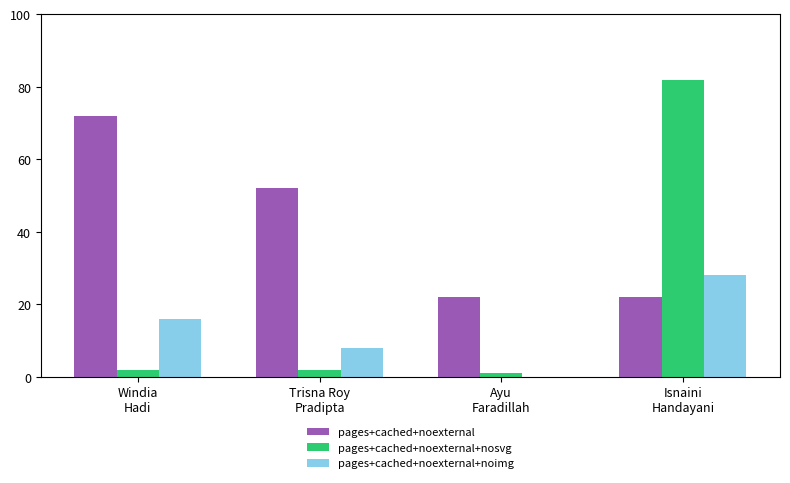

What is the difference between the pages+cached+noexternal+nosvg values at Trisna Roy
Pradipta and Isnaini
Handayani?

80